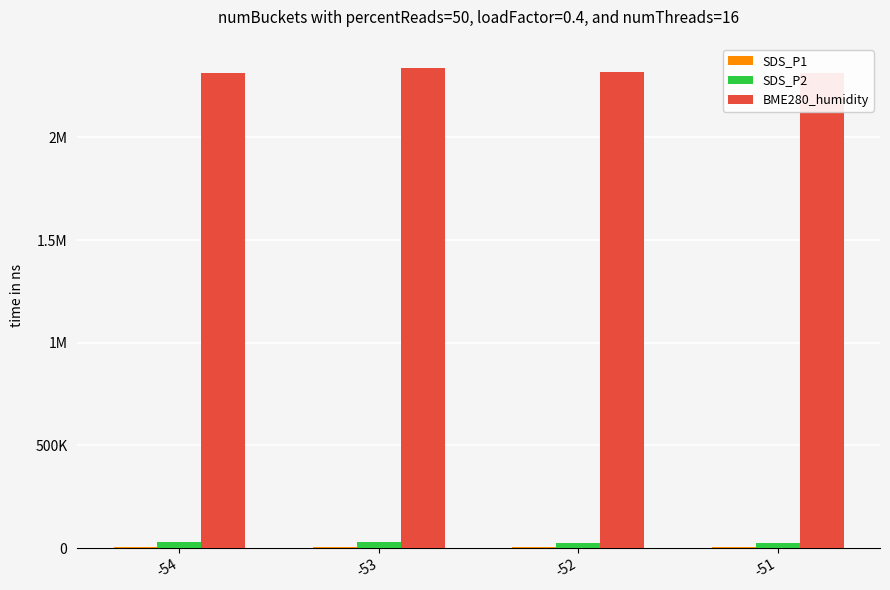

What is the greatest value displayed?

2338500.0